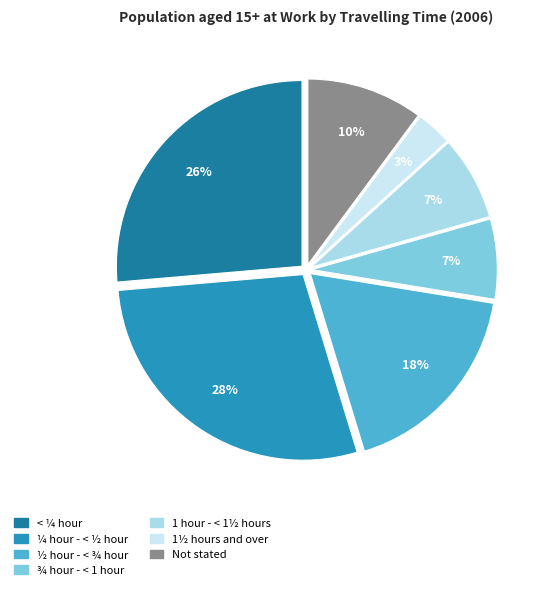

What is the ratio of the value at ¼ hour - < ½ hour to the value at ½ hour - < ¾ hour?

1.6